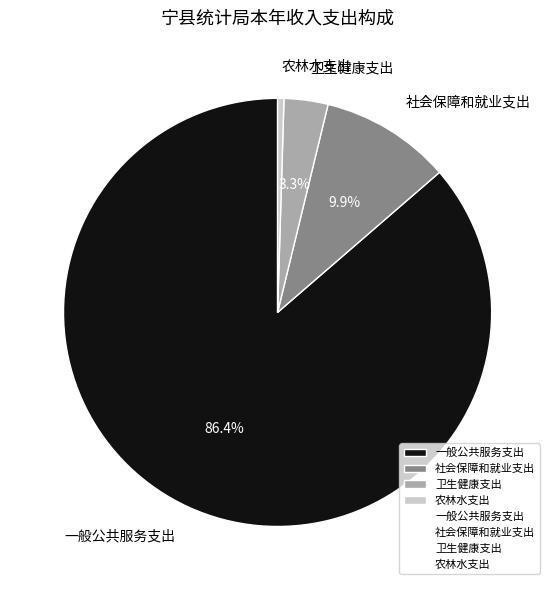

Is it true that 农林水支出 is 0% of the pie?

True